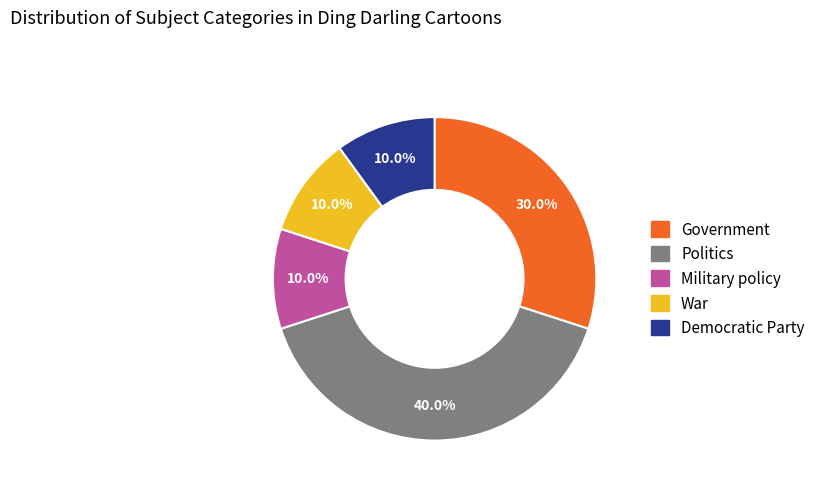

True or false: War accounts for 24% of the total.

False